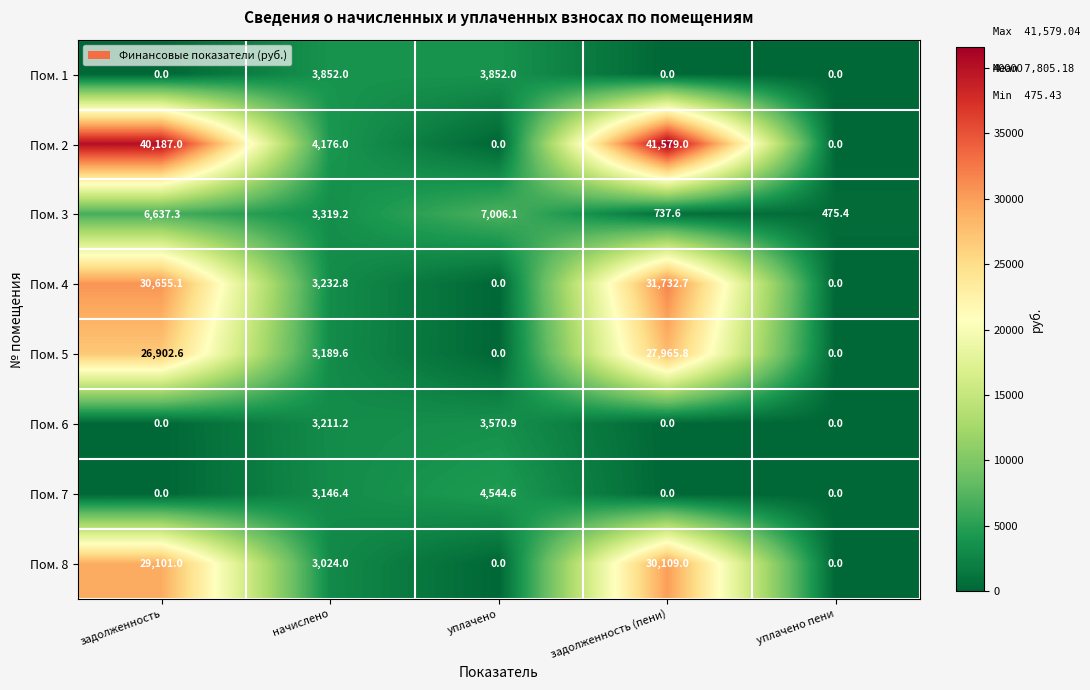

True or false: Пом. 6 has a value of 3570.9 at уплачено.

True